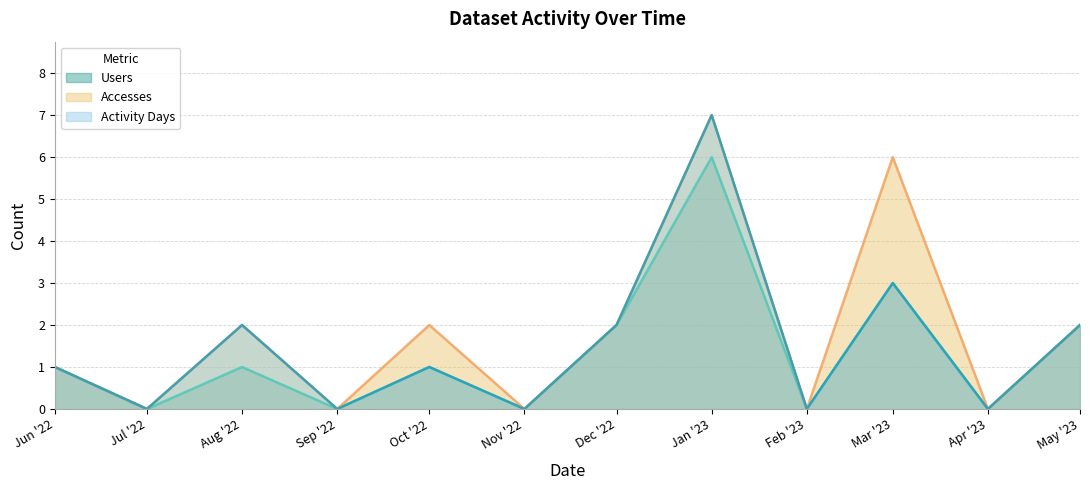

Is it true that Users equals 6 at Jan '23?

True